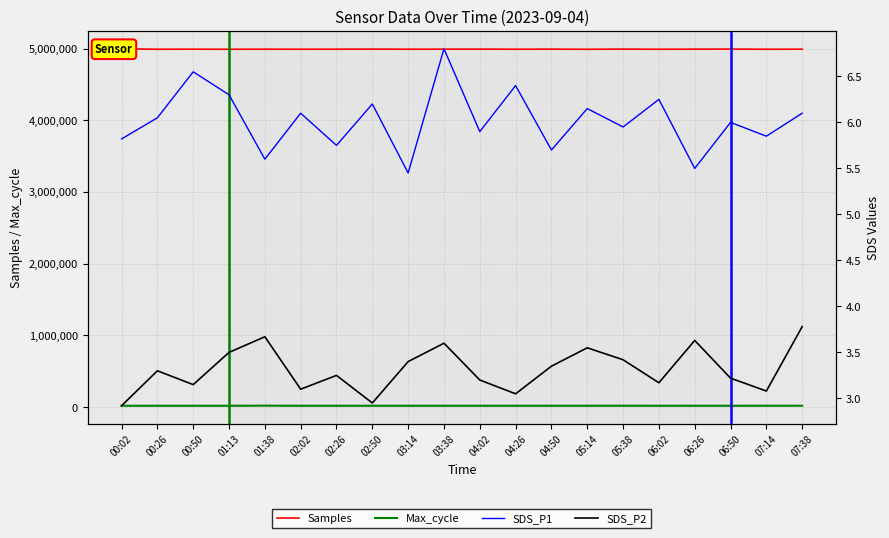

Which has a higher value, 02:02 or 03:14?

03:14